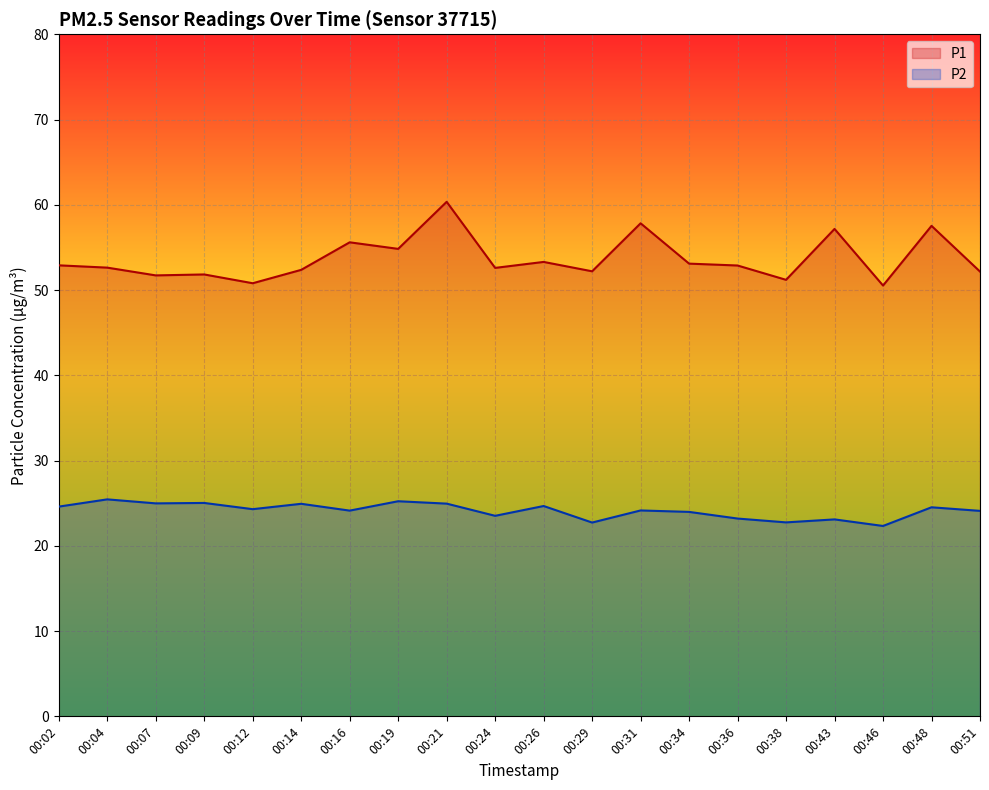

True or false: P2 has a value of 36.5 at 00:07.

False